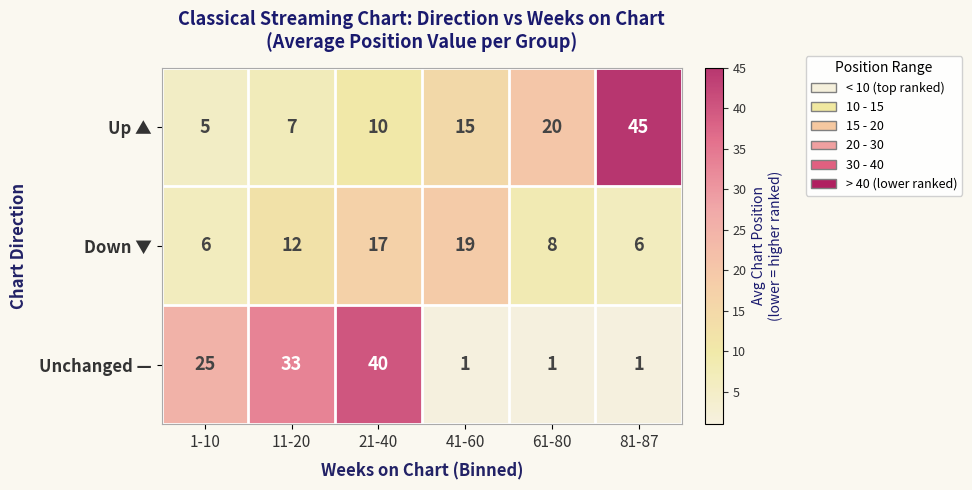

At which category is the sum across all series the highest?

21-40